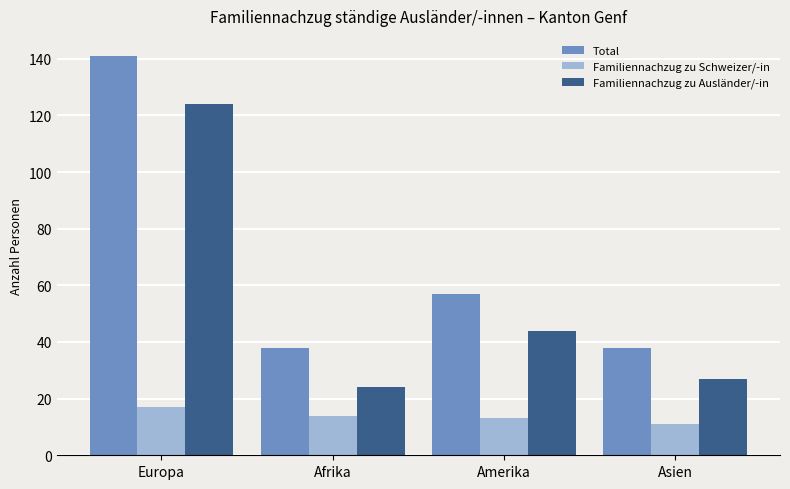

Which series has the largest range (max minus min)?

Total